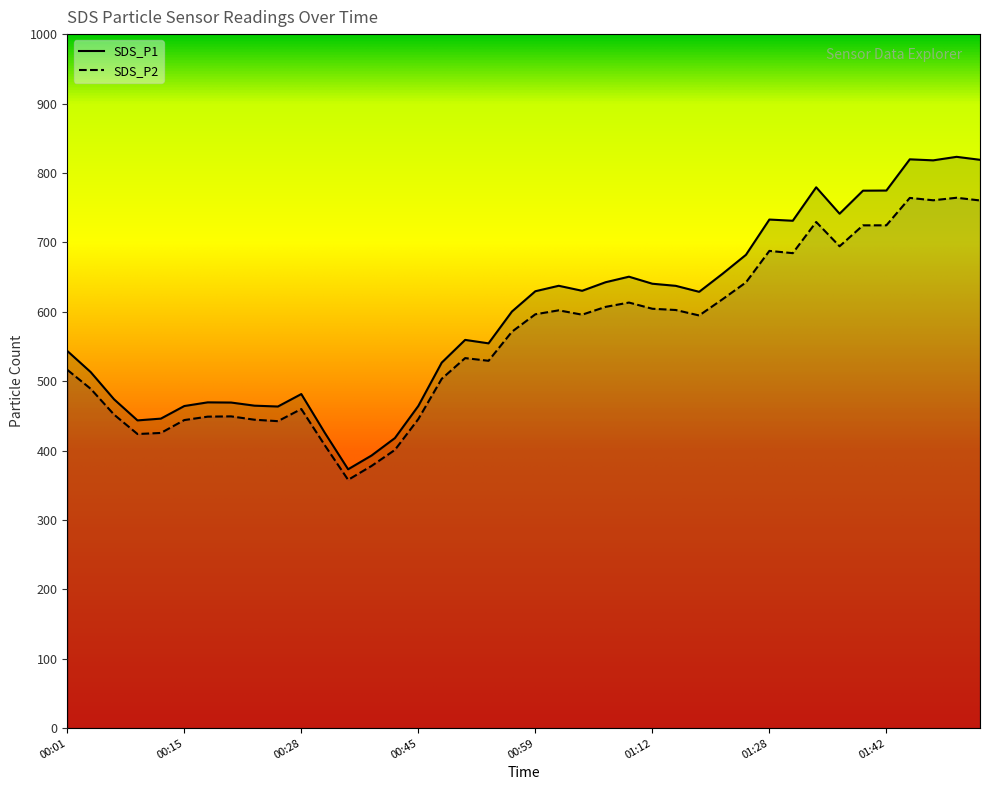

Rank the series by their average value, from highest to lowest.

SDS_P1, SDS_P2